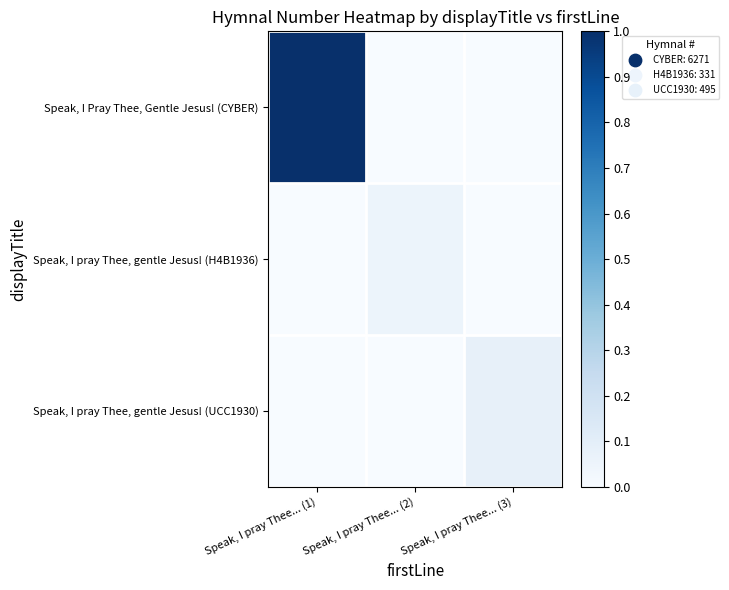

Which series has the largest total across all categories?

Speak, I Pray Thee, Gentle Jesus! (CYBER)